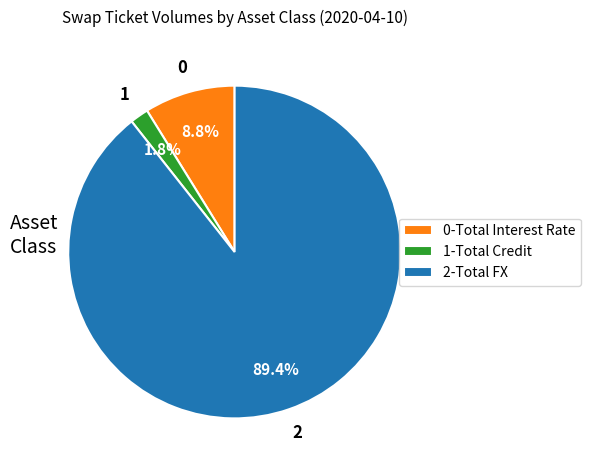

What is the majority slice?

2-Total FX